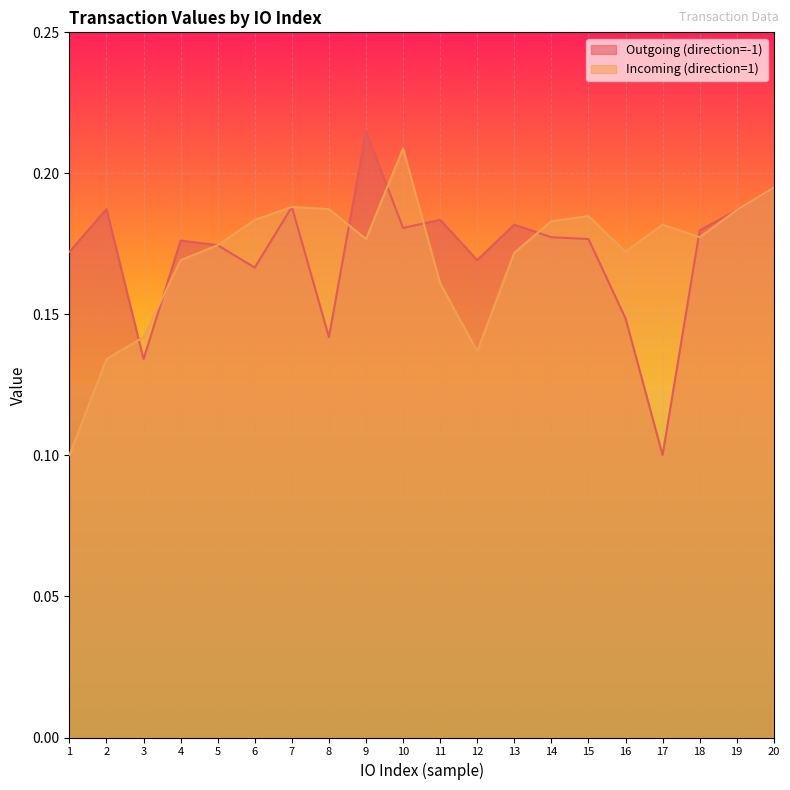

What is the difference between the maximum and second lowest values in the Incoming (direction=1) series?

0.1